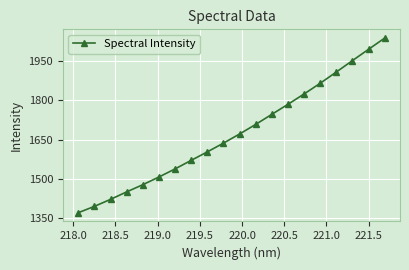

How many lines are shown in the chart?

1